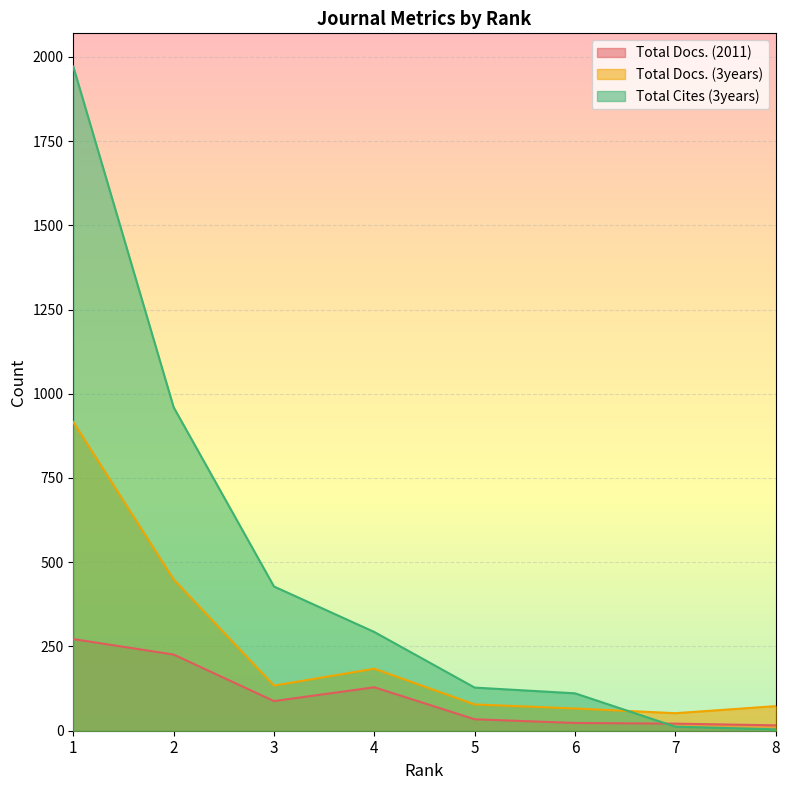

Does the chart display data point markers on the line(s)?

No